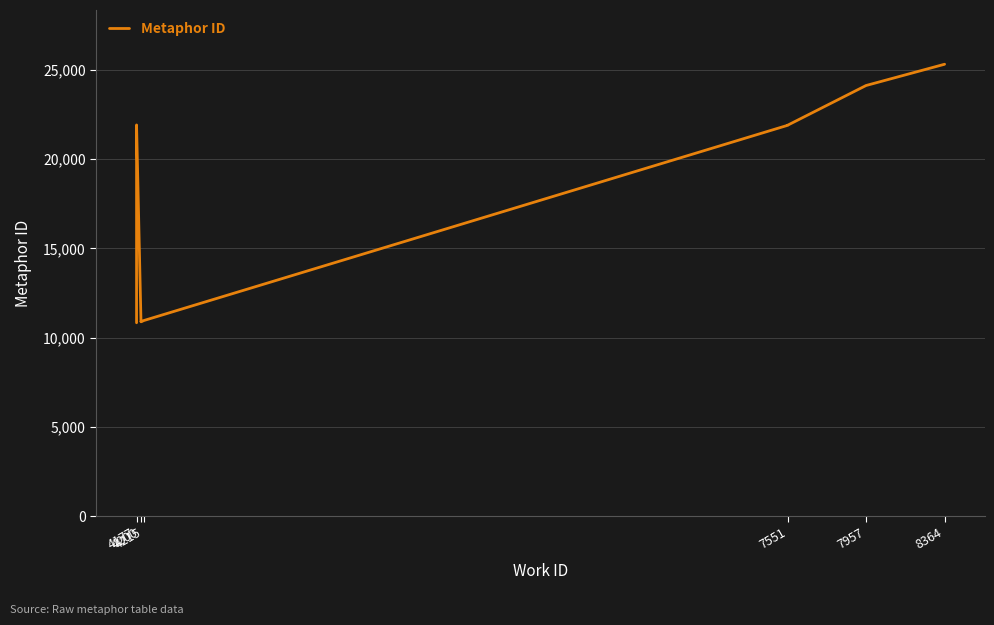

How many values are below 21907?

5